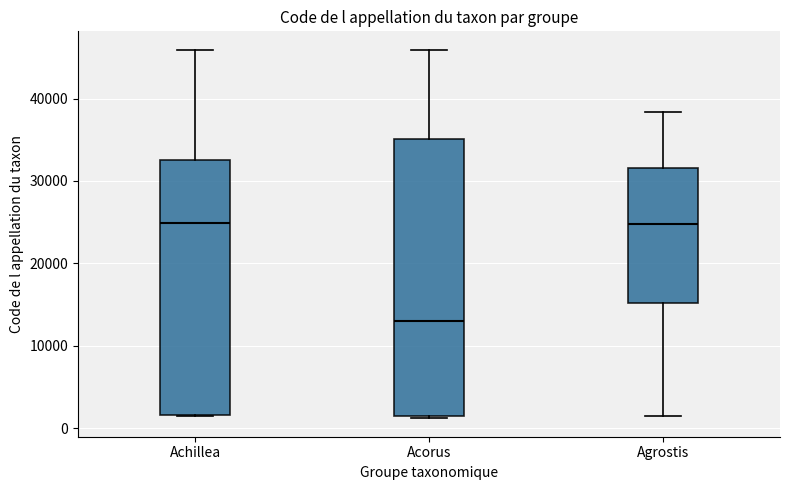

Where does the median line of the box for Acorus sit on the y-axis? The values are not printed on the chart, so give them approximately, as read against the axis.

13000